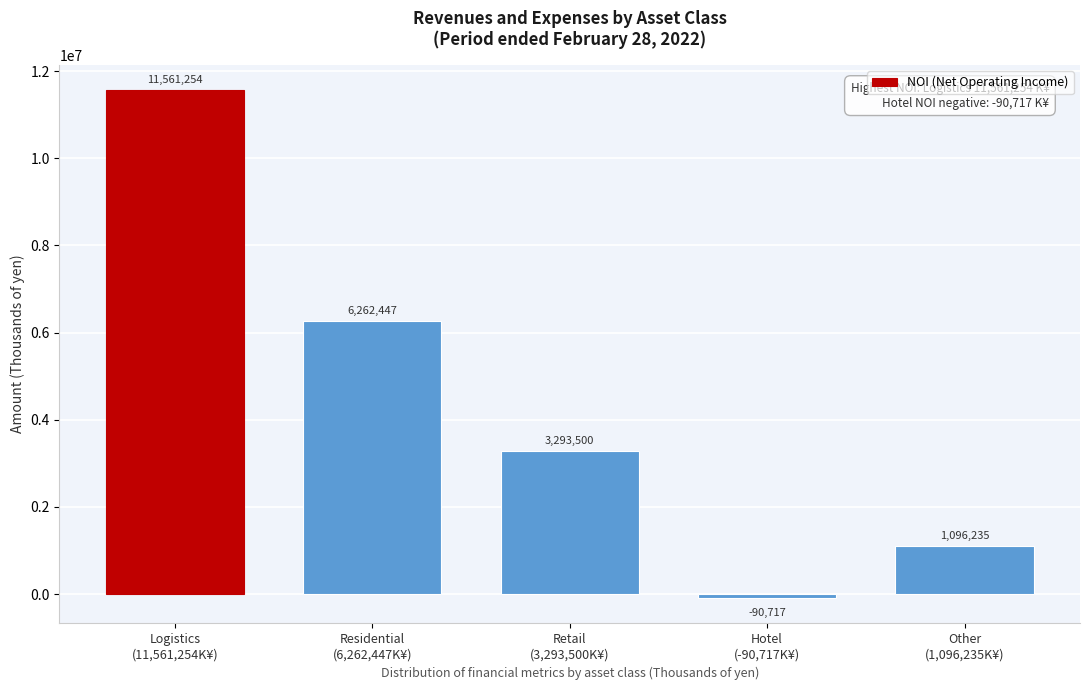

Reading right to left, list all the values displayed in this chart.

1096235	-90717	3293500	6262447	11561254